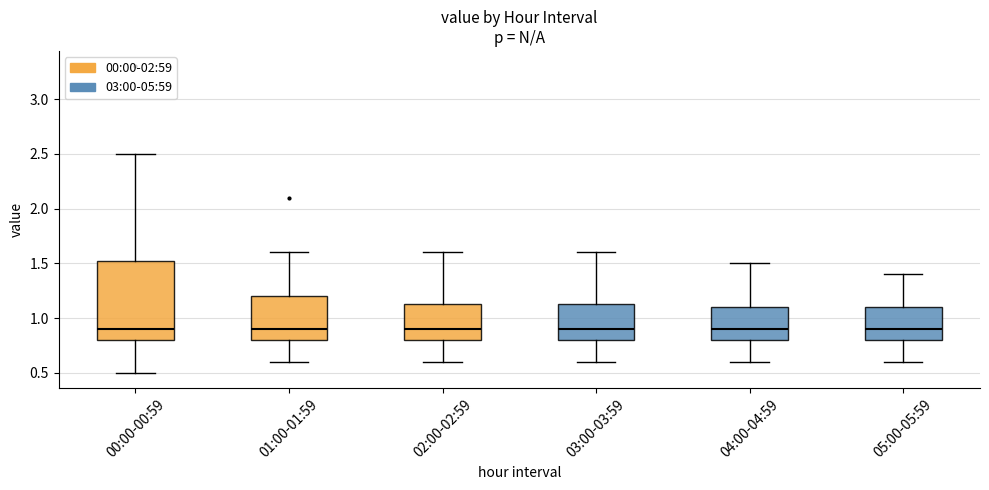

Reading left to right, read every box against the y-axis: the position of its median line, the range the box covers, and the ends of its whiskers. The values are not printed on the chart, so give them approximately, as read against the axis.

00:00-00:59: median 0.90, box 0.80 to 1.55, whiskers 0.50 to 2.50
01:00-01:59: median 0.90, box 0.80 to 1.20, whiskers 0.60 to 1.60
02:00-02:59: median 0.90, box 0.80 to 1.15, whiskers 0.60 to 1.60
03:00-03:59: median 0.90, box 0.80 to 1.15, whiskers 0.60 to 1.60
04:00-04:59: median 0.90, box 0.80 to 1.10, whiskers 0.60 to 1.50
05:00-05:59: median 0.90, box 0.80 to 1.10, whiskers 0.60 to 1.40